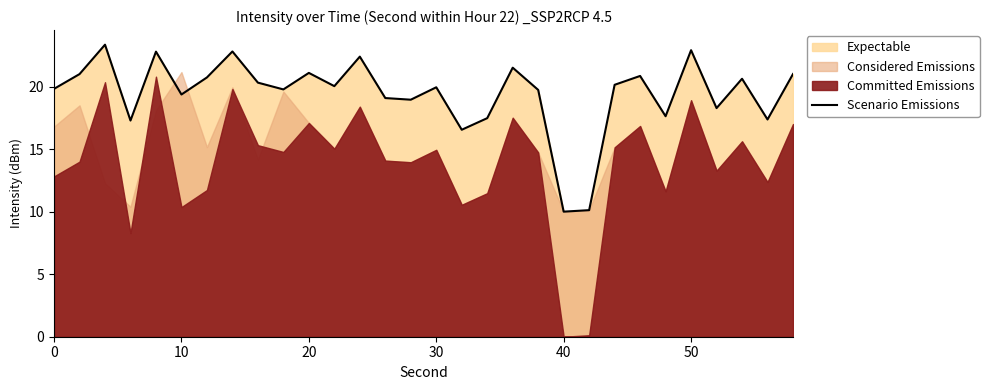

What is the lowest value of the Scenario Emissions series?

10.0